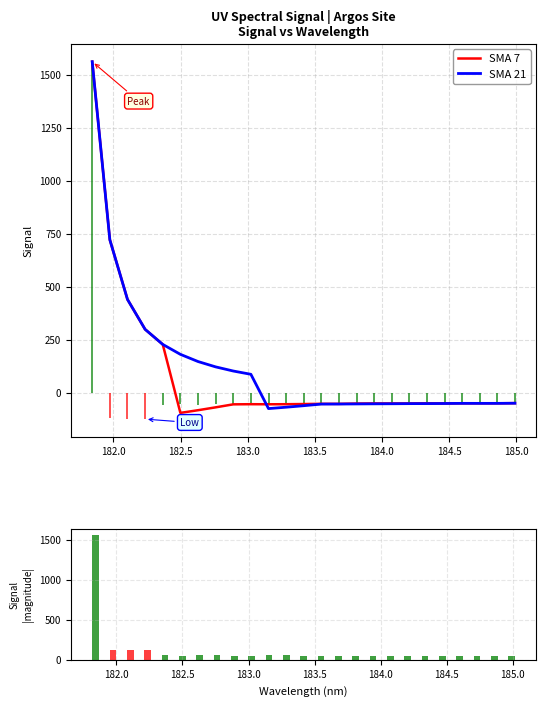

What is the highest value of the SMA 21 series?

1561.0